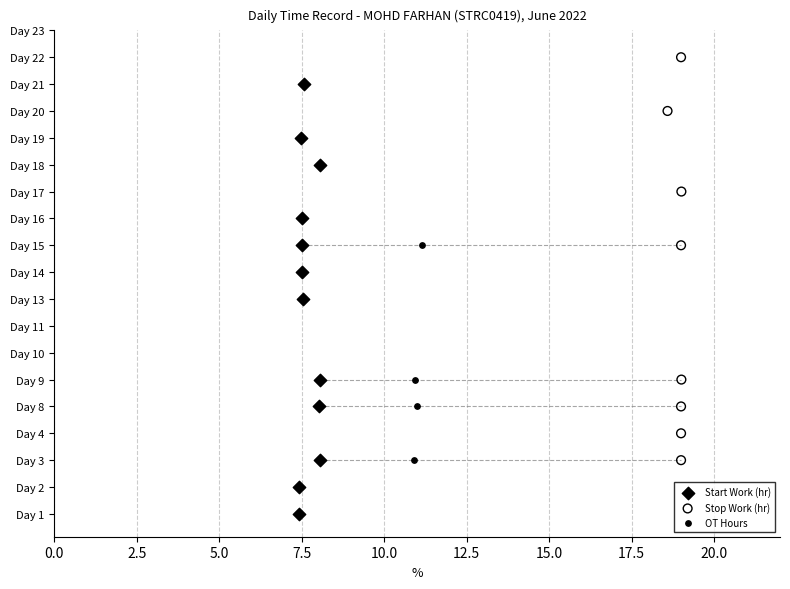

Which series has the largest Y range (max minus min)?

Start Work (hr)